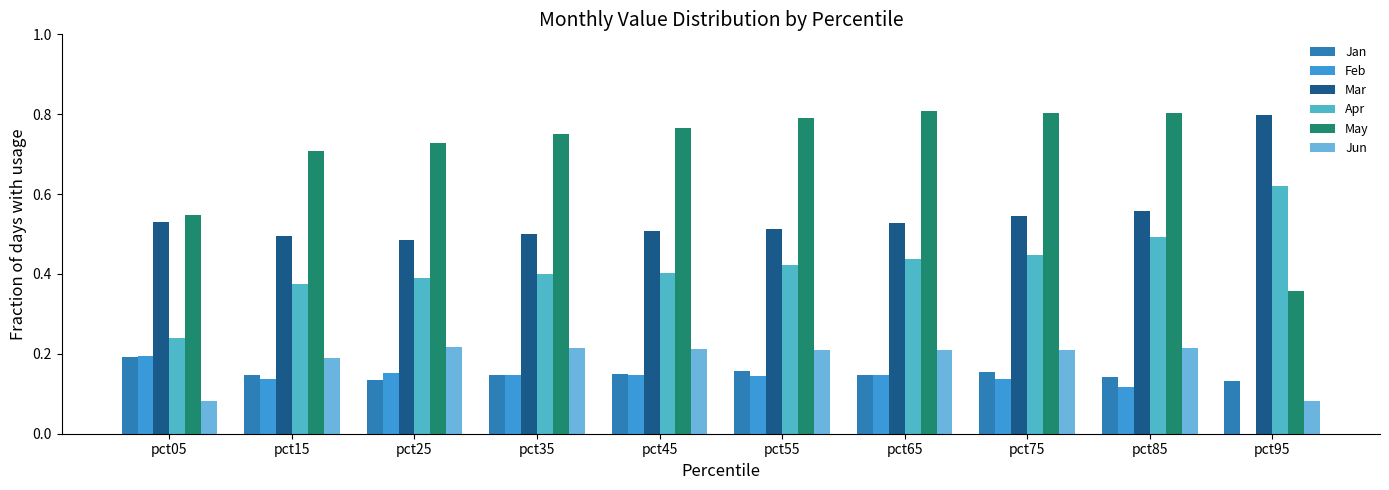

Are the bars grouped side by side (vs. stacked)?

Yes